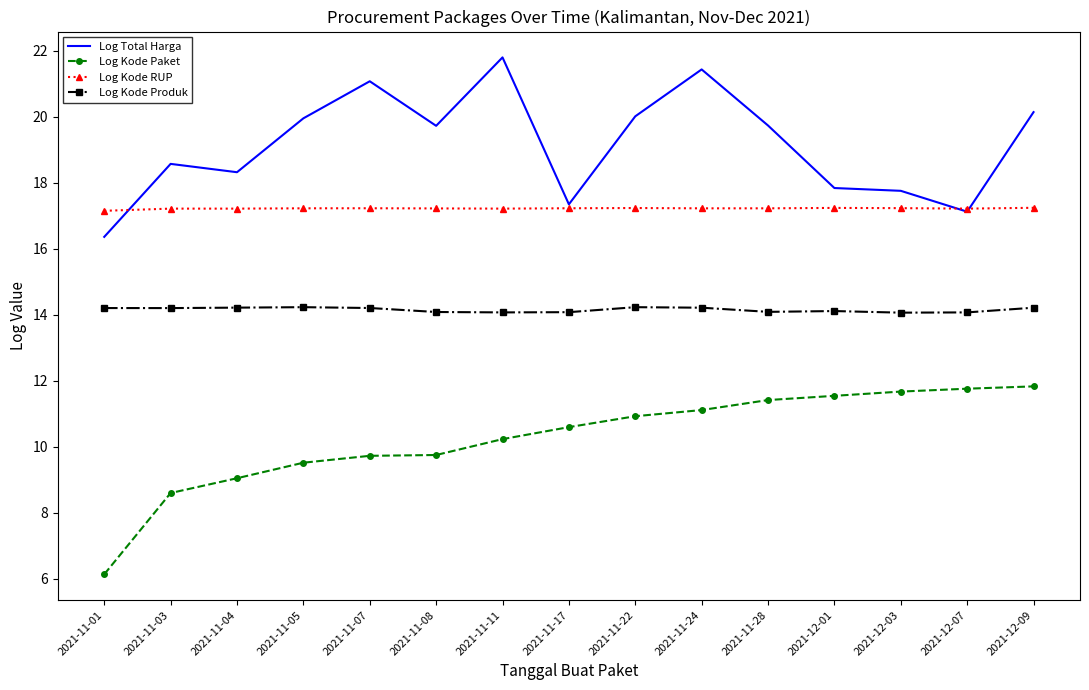

Rank the series by their maximum value, from highest to lowest.

Log Total Harga, Log Kode RUP, Log Kode Produk, Log Kode Paket